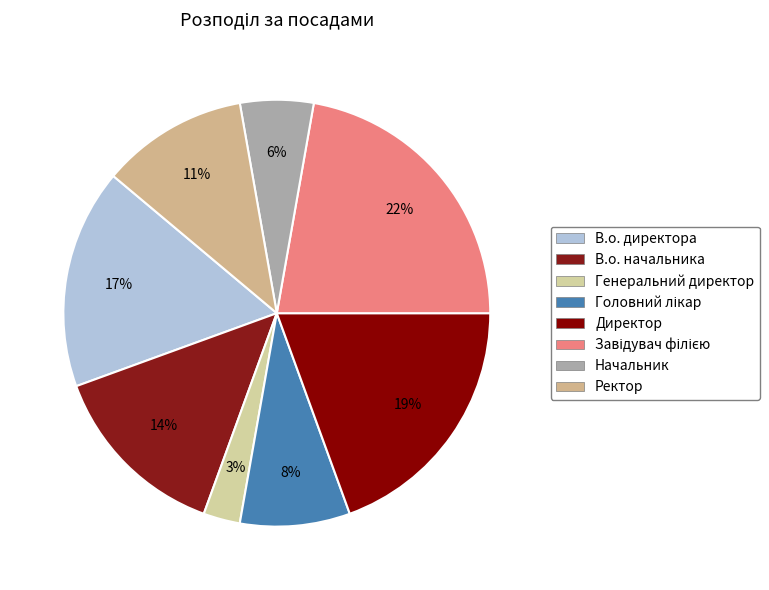

What is the ratio of the value at Директор to the value at Ректор?

1.8